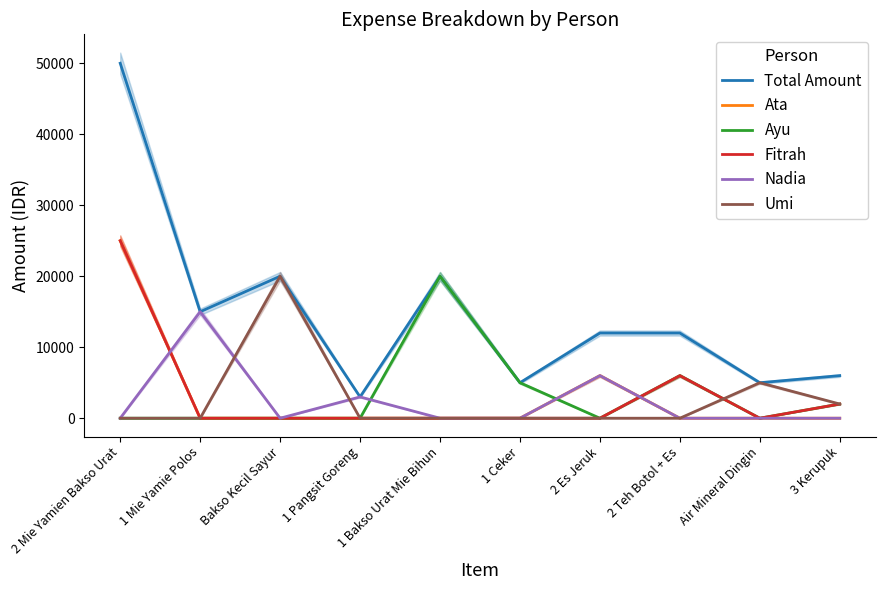

At which label is Umi closest to 10000?

Air Mineral Dingin